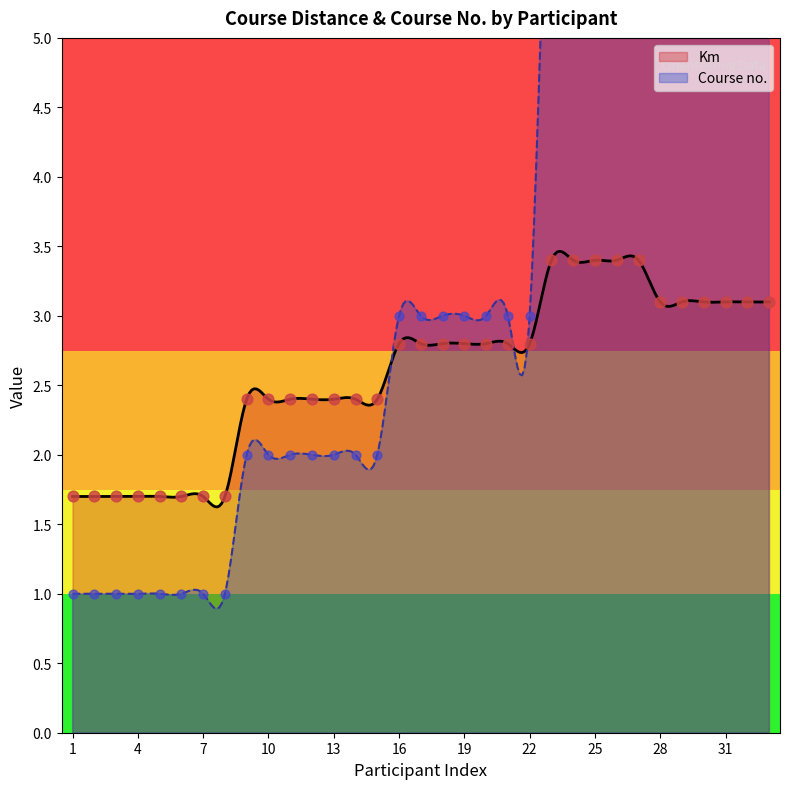

Is the value of Km at 7 greater than the value of Course no. at 25?

No